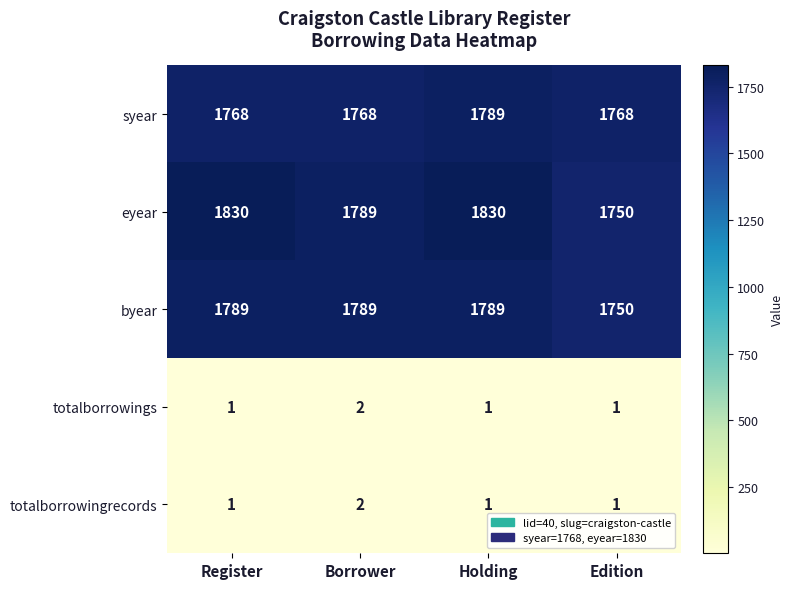

What is the difference between the maximum and minimum values in the eyear series?

80